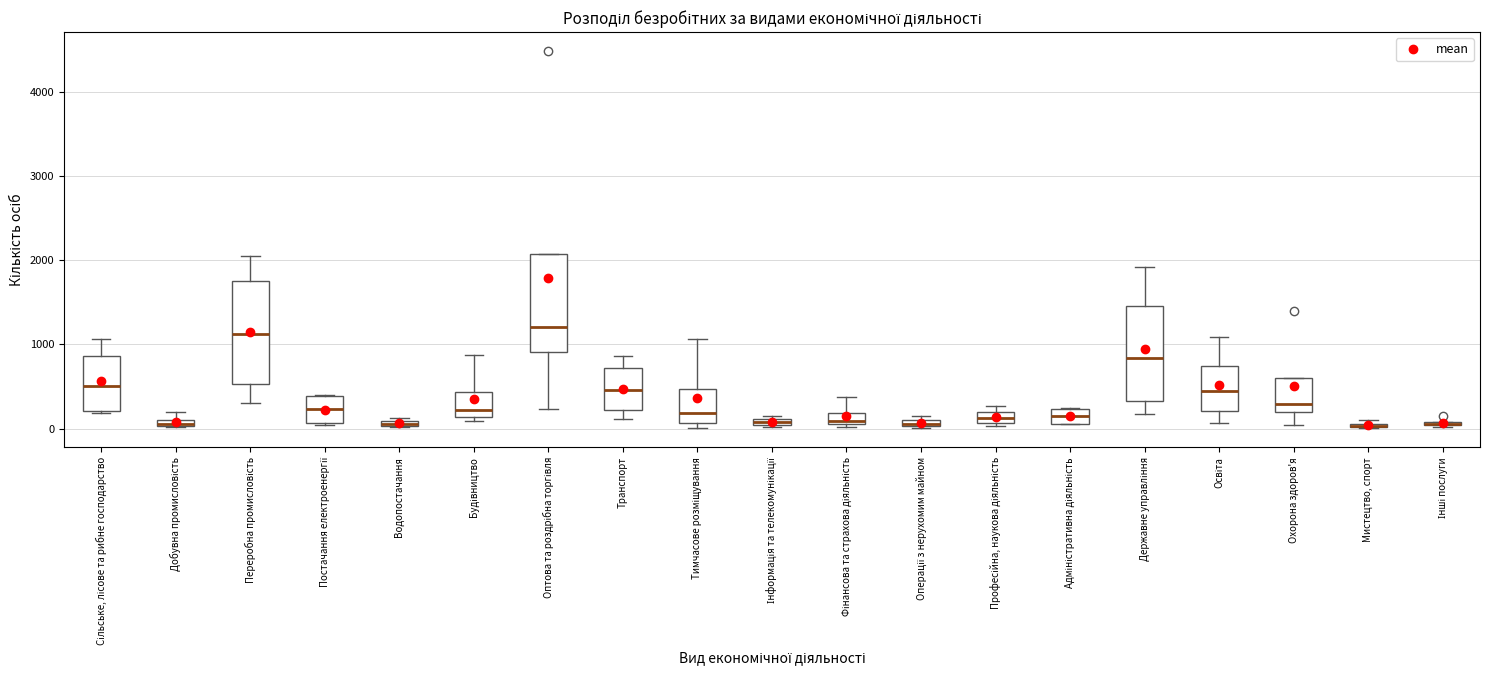

Where is the lower edge of the box for Тимчасове розміщування on the y-axis? The values are not printed on the chart, so give them approximately, as read against the axis.

100